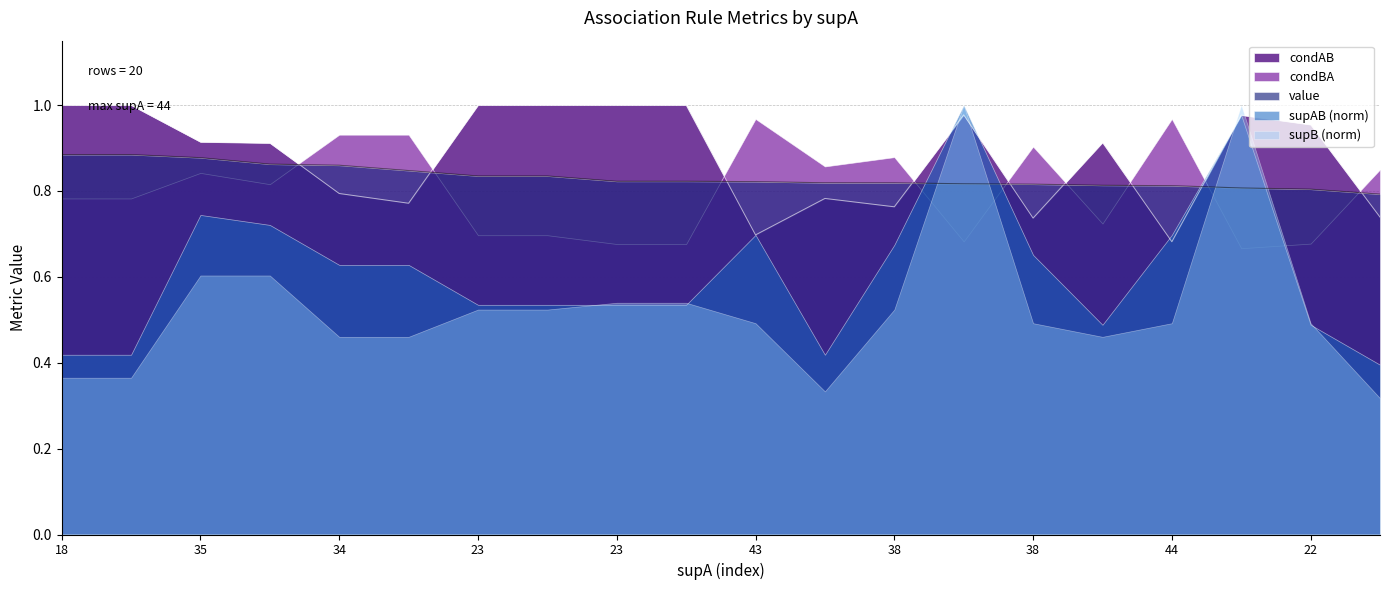

The value of condAB at 38 is 1.2. True or false?

False